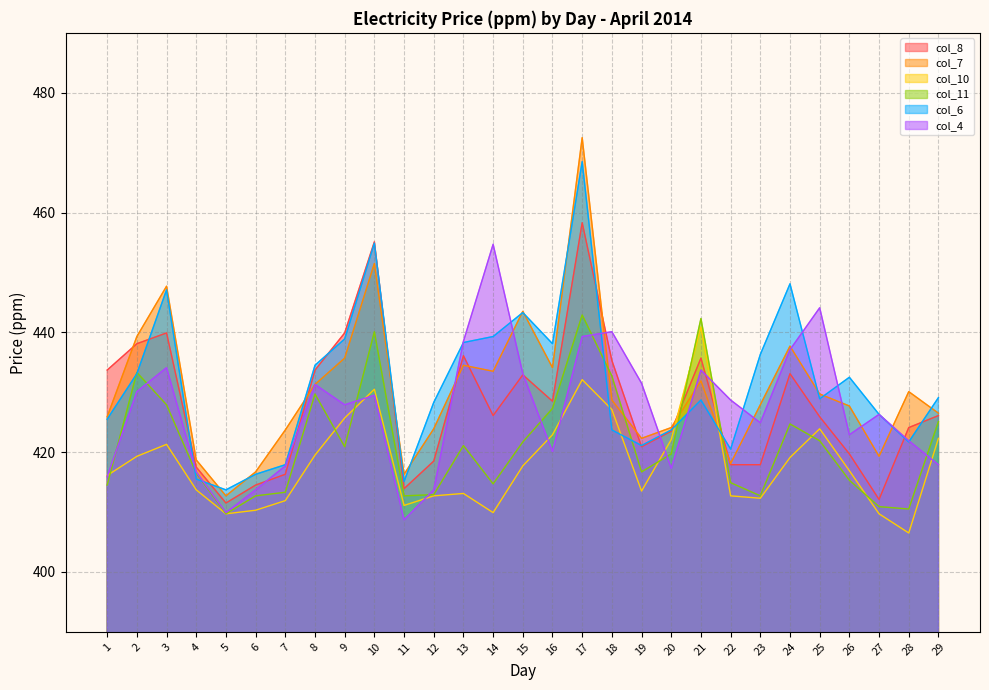

Reading left to right, what are all the values shown in this chart?

col_8: 1=433.7	2=438.1	3=439.9	4=417.5	5=411.5	6=414.5	7=416.3	8=433.7	9=439.9	10=455.1	11=413.9	12=418.5	13=436.1	14=426.1	15=432.9	16=428.5	17=458.3	18=435.3	19=420.9	20=423.5	21=435.7	22=417.9	23=417.9	24=433.1	25=425.9	26=419.7	27=412.1	28=424.1	29=426.1
col_7: 1=425.9	2=439.3	3=447.7	4=418.7	5=412.7	6=416.7	7=423.7	8=431.3	9=435.7	10=451.5	11=416.3	12=423.9	13=434.5	14=433.5	15=443.5	16=434.1	17=472.5	18=428.7	19=422.3	20=424.1	21=431.9	22=418.1	23=427.9	24=437.7	25=429.7	26=427.7	27=419.3	28=430.1	29=426.5
col_10: 1=416.1	2=419.3	3=421.3	4=413.7	5=409.7	6=410.3	7=411.9	8=419.5	9=425.7	10=430.5	11=411.1	12=412.7	13=413.1	14=409.9	15=417.7	16=422.9	17=432.1	18=427.1	19=413.5	20=422.1	21=440.9	22=412.7	23=412.3	24=419.1	25=423.9	26=416.9	27=409.7	28=406.5	29=422.3
col_11: 1=414.5	2=433.3	3=427.9	4=416.5	5=409.7	6=412.7	7=413.3	8=429.7	9=420.9	10=440.1	11=412.7	12=412.9	13=421.1	14=414.7	15=421.7	16=427.3	17=442.9	18=432.7	19=416.7	20=419.7	21=442.3	22=414.9	23=412.7	24=424.7	25=421.9	26=415.3	27=410.9	28=410.5	29=425.1
col_6: 1=425.5	2=433.1	3=447.1	4=415.5	5=413.7	6=416.3	7=417.9	8=434.5	9=438.9	10=454.9	11=415.1	12=428.3	13=438.3	14=439.3	15=443.3	16=438.1	17=468.5	18=423.7	19=421.1	20=423.7	21=428.7	22=420.5	23=436.3	24=448.1	25=428.9	26=432.5	27=426.3	28=421.7	29=429.1
col_4: 1=415.9	2=430.1	3=434.1	4=416.7	5=409.9	6=413.7	7=417.7	8=431.3	9=427.9	10=429.5	11=408.7	12=413.7	13=438.5	14=454.7	15=433.1	16=420.1	17=439.3	18=440.1	19=431.5	20=417.3	21=433.7	22=428.7	23=424.9	24=437.1	25=444.1	26=422.9	27=426.3	28=421.9	29=417.9